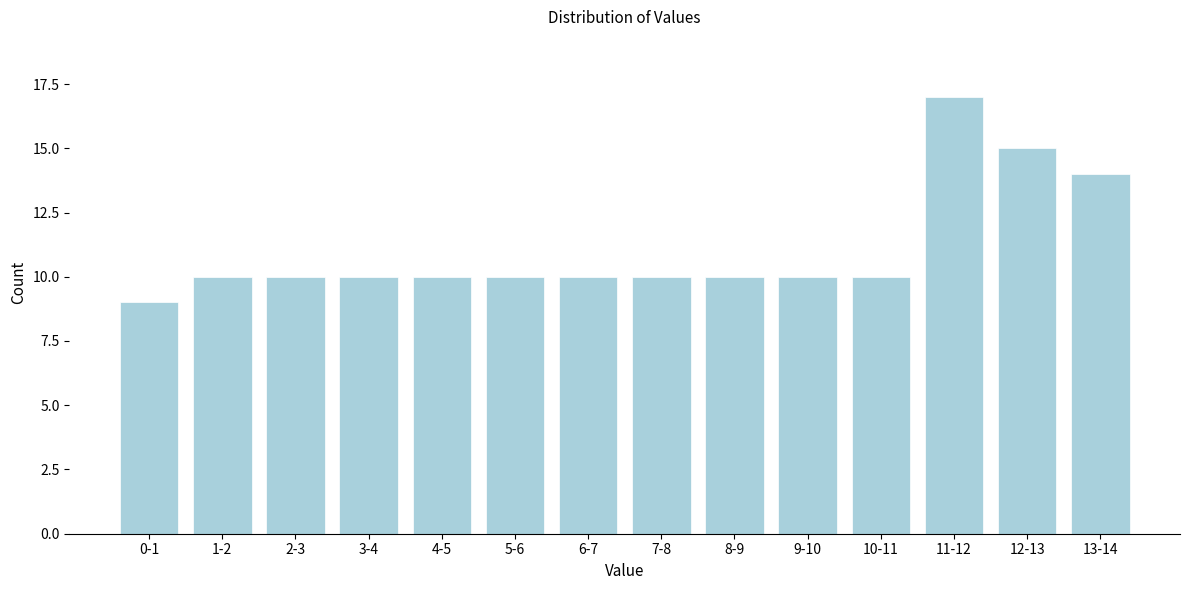

Reading left to right, extract all data points from this chart.

0-1=9	1-2=10	2-3=10	3-4=10	4-5=10	5-6=10	6-7=10	7-8=10	8-9=10	9-10=10	10-11=10	11-12=17	12-13=15	13-14=14